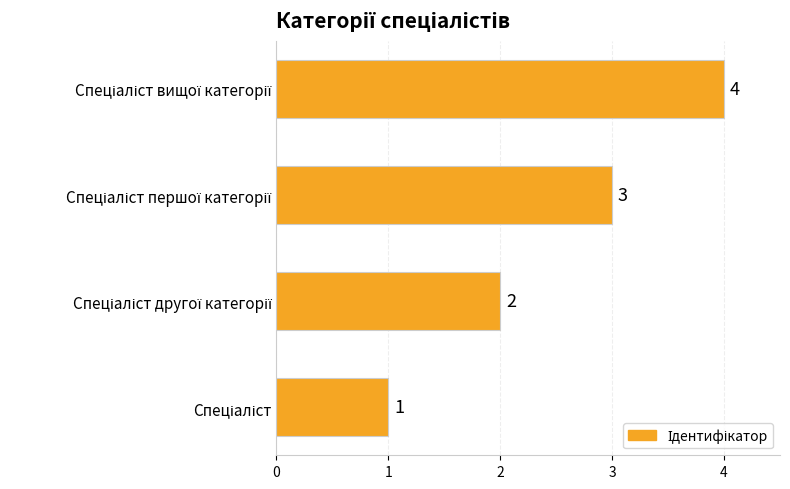

Count the values in the range 2 to 4.

3